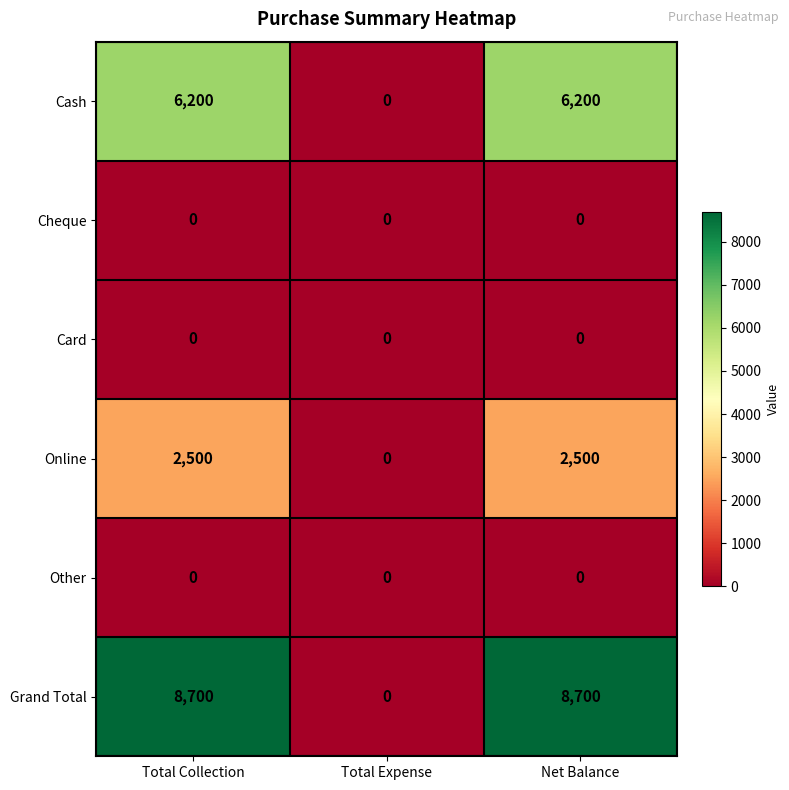

True or false: Card has a value of 0 at Net Balance.

True